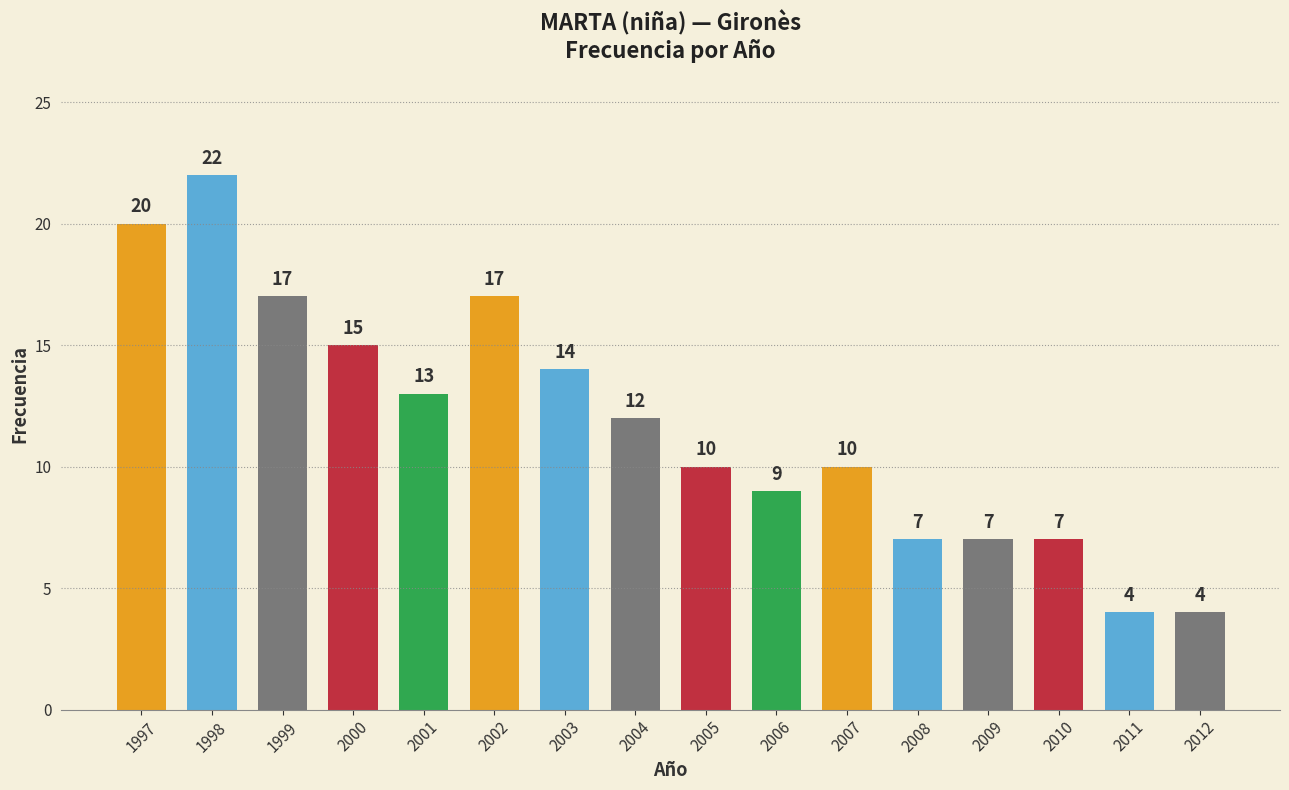

What is the change in value from 1997 to 2010?

-13